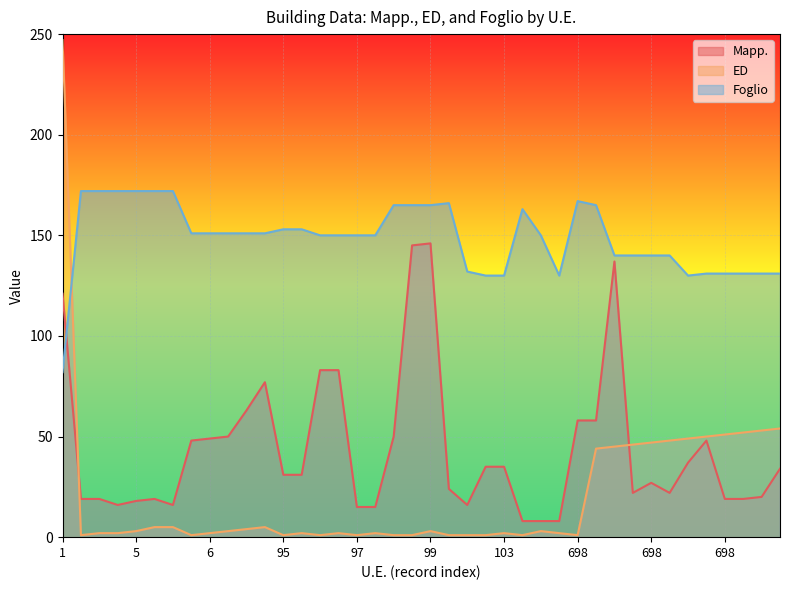

How many data points in ED are above 3?

16